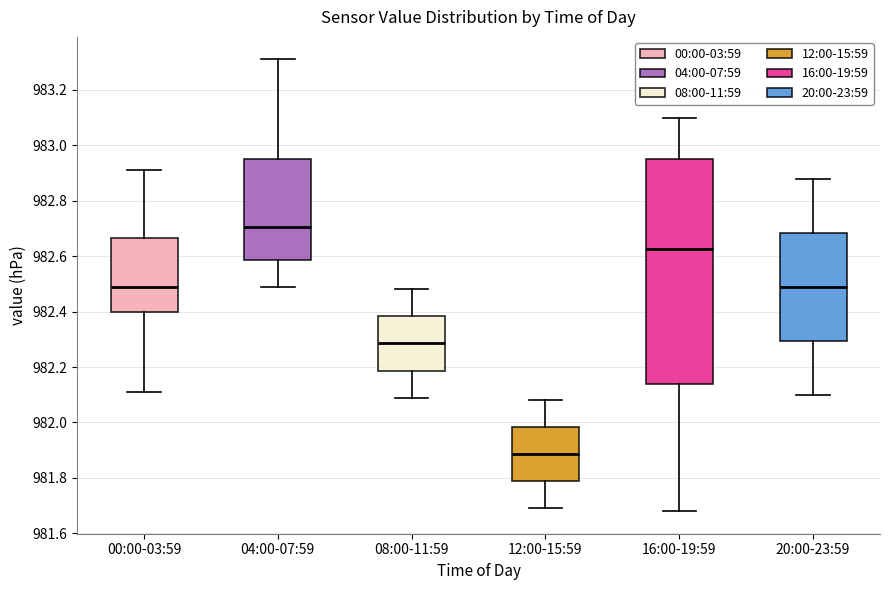

Which box has the lowest median line?

12:00-15:59